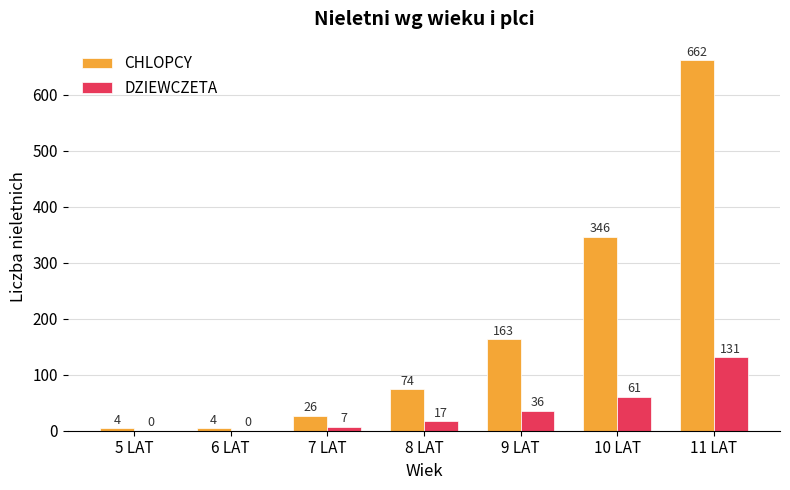

Is the value of CHLOPCY at 7 LAT greater than the value of DZIEWCZETA at 8 LAT?

Yes